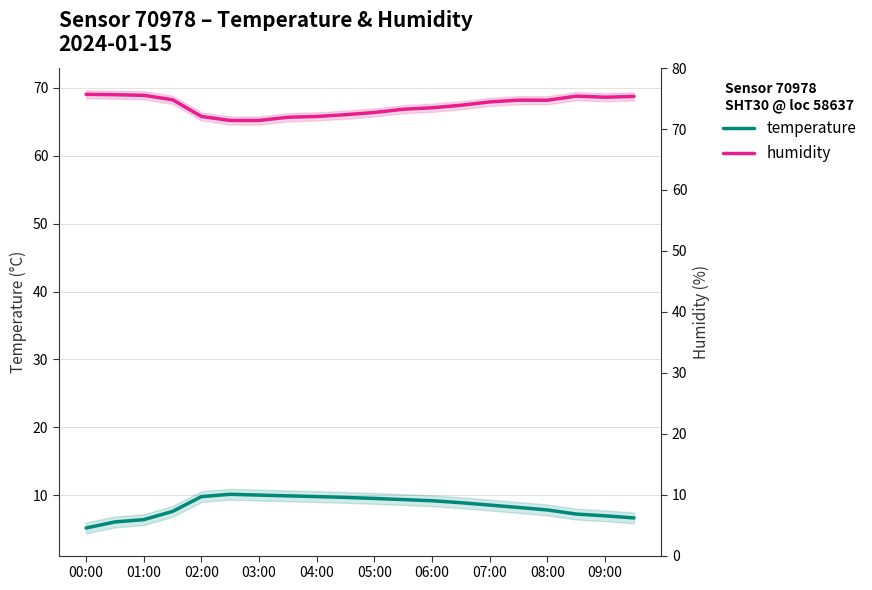

Rank the series at 05:00 from lowest to highest value.

temperature, humidity